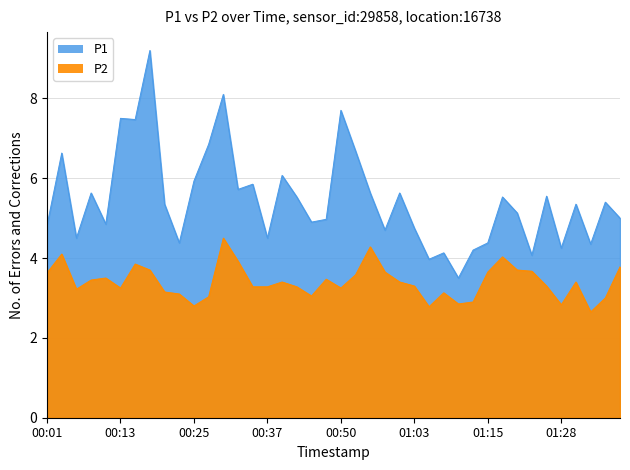

Rank the series at 00:45 from lowest to highest value.

P2, P1